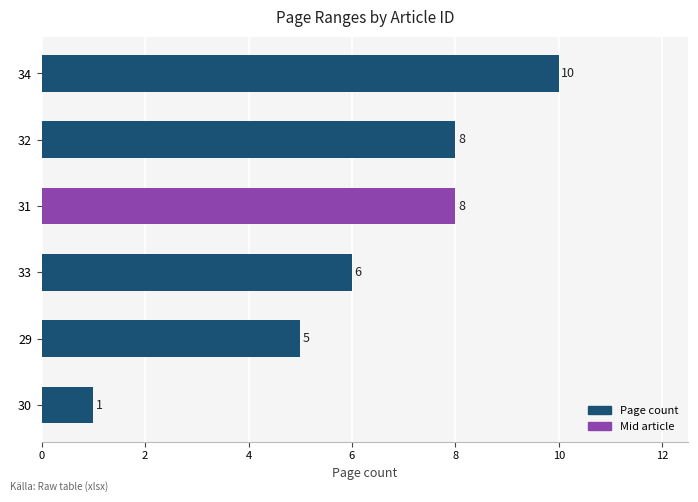

Does the chart contain any negative values?

No